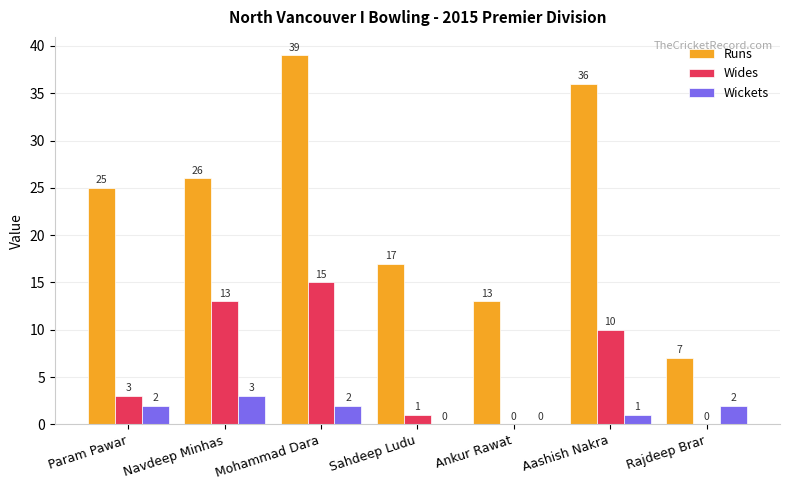

What is the spread (max minus min) of values at Rajdeep Brar?

7